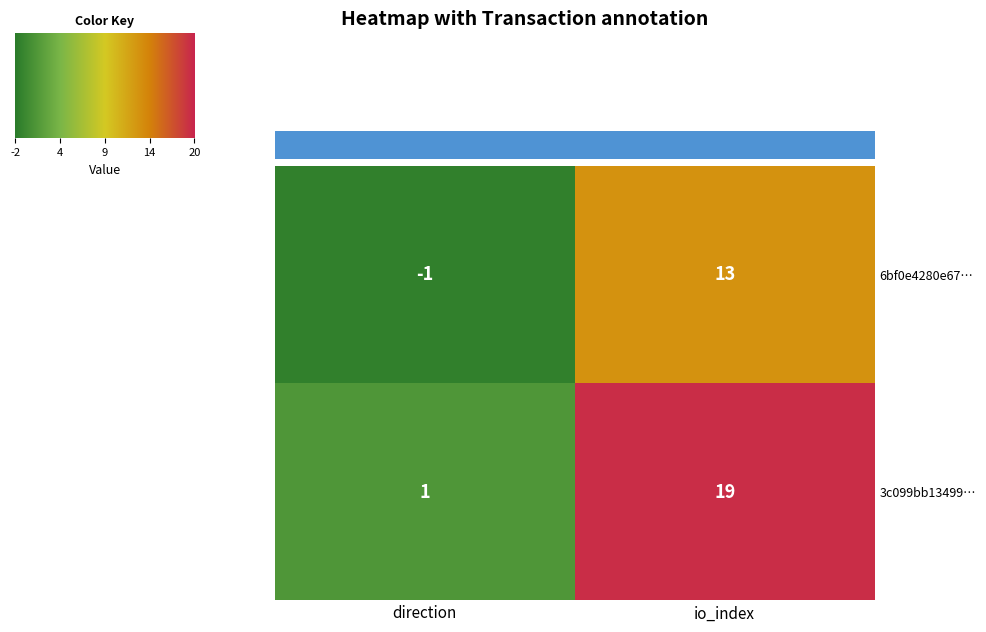

What is the sum of the 6bf0e4280e67… values at direction and io_index?

12